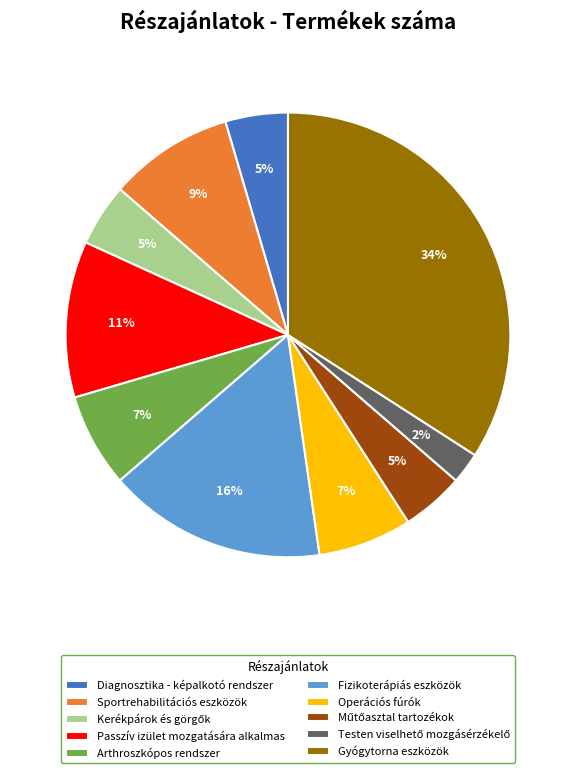

The Passzív izület mozgatására alkalmas slice represents 11% of the pie. True or false?

True